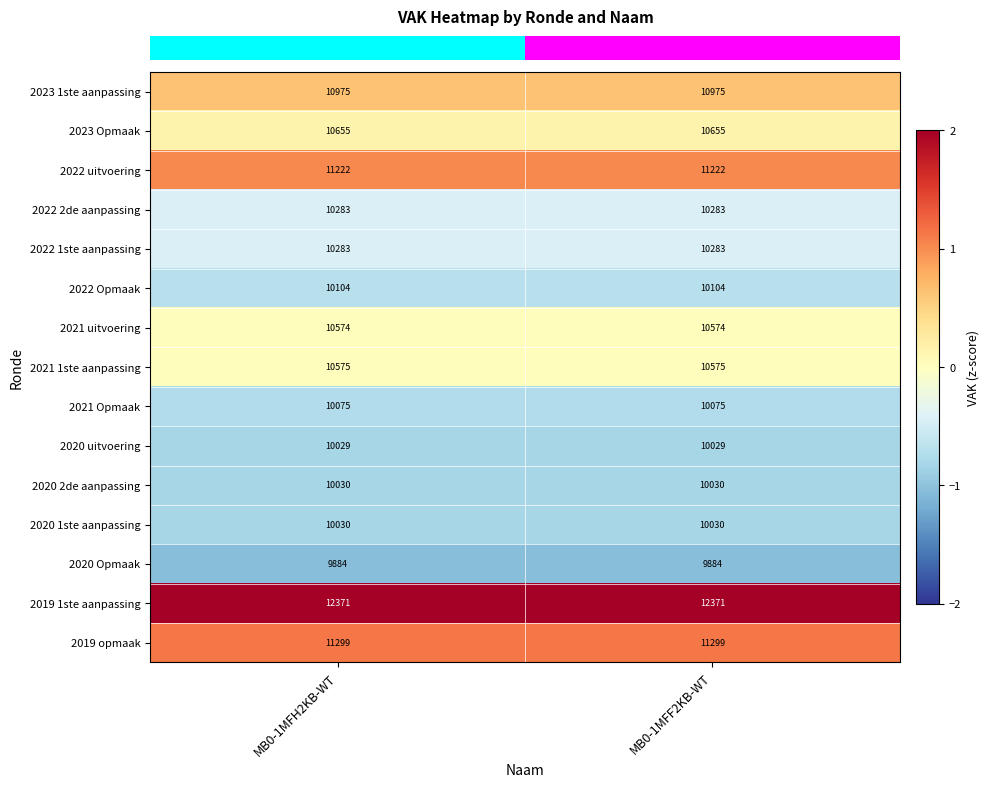

Reading left to right, list all the values displayed in this chart.

2023 1ste aanpassing: MB0-1MFH2KB-WT=10975	MB0-1MFF2KB-WT=10975
2023 Opmaak: MB0-1MFH2KB-WT=10655	MB0-1MFF2KB-WT=10655
2022 uitvoering: MB0-1MFH2KB-WT=11222	MB0-1MFF2KB-WT=11222
2022 2de aanpassing: MB0-1MFH2KB-WT=10283	MB0-1MFF2KB-WT=10283
2022 1ste aanpassing: MB0-1MFH2KB-WT=10283	MB0-1MFF2KB-WT=10283
2022 Opmaak: MB0-1MFH2KB-WT=10104	MB0-1MFF2KB-WT=10104
2021 uitvoering: MB0-1MFH2KB-WT=10574	MB0-1MFF2KB-WT=10574
2021 1ste aanpassing: MB0-1MFH2KB-WT=10575	MB0-1MFF2KB-WT=10575
2021 Opmaak: MB0-1MFH2KB-WT=10075	MB0-1MFF2KB-WT=10075
2020 uitvoering: MB0-1MFH2KB-WT=10029	MB0-1MFF2KB-WT=10029
2020 2de aanpassing: MB0-1MFH2KB-WT=10030	MB0-1MFF2KB-WT=10030
2020 1ste aanpassing: MB0-1MFH2KB-WT=10030	MB0-1MFF2KB-WT=10030
2020 Opmaak: MB0-1MFH2KB-WT=9884	MB0-1MFF2KB-WT=9884
2019 1ste aanpassing: MB0-1MFH2KB-WT=12371	MB0-1MFF2KB-WT=12371
2019 opmaak: MB0-1MFH2KB-WT=11299	MB0-1MFF2KB-WT=11299